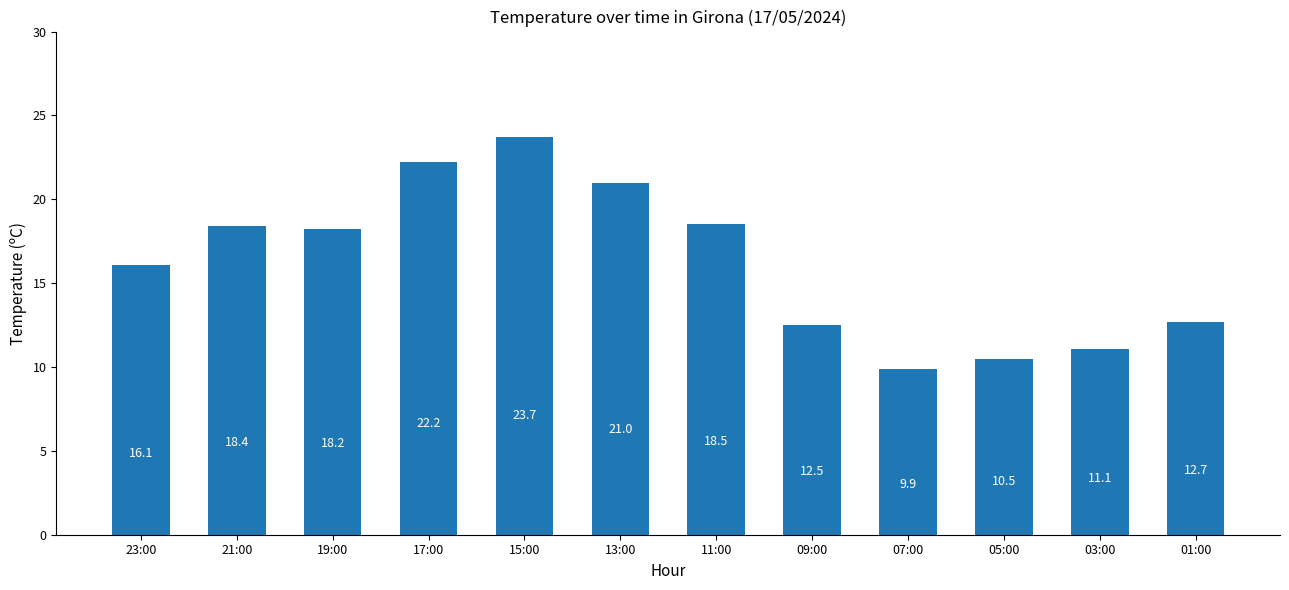

What position from the right is 15:00?

8